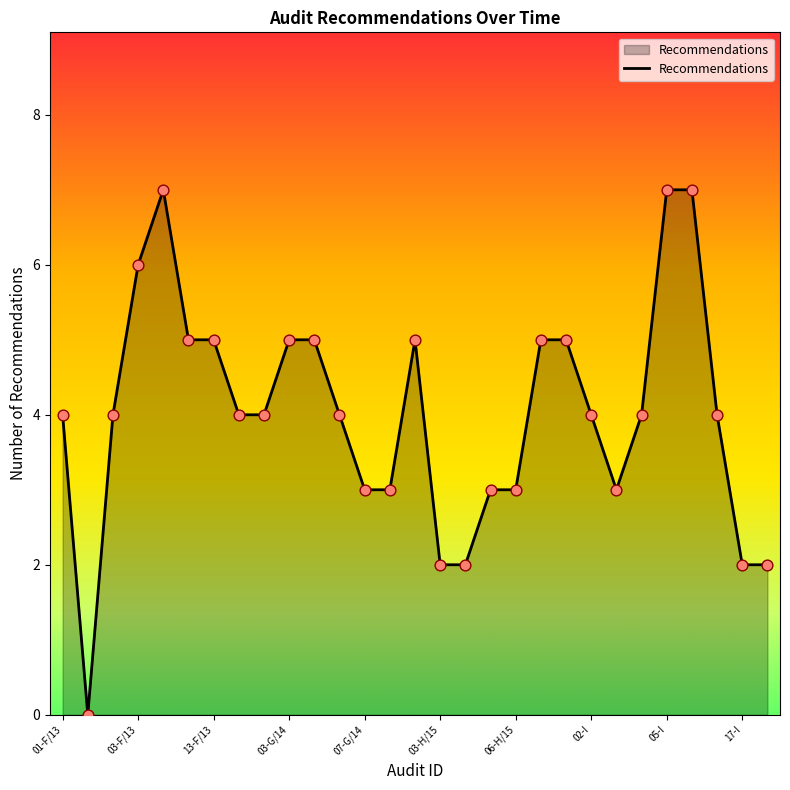

What is the greatest value displayed?

7